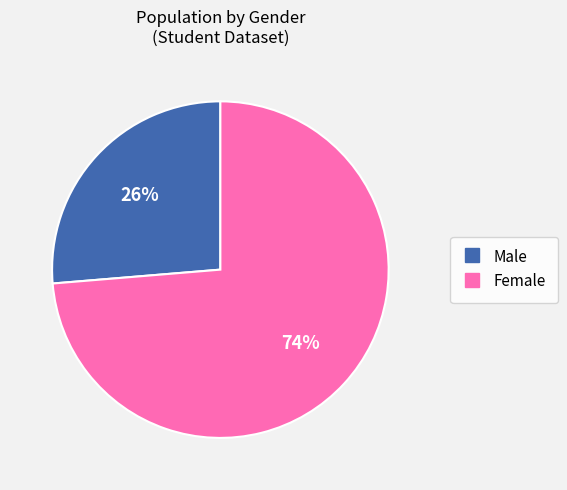

Which slice is the largest?

Female